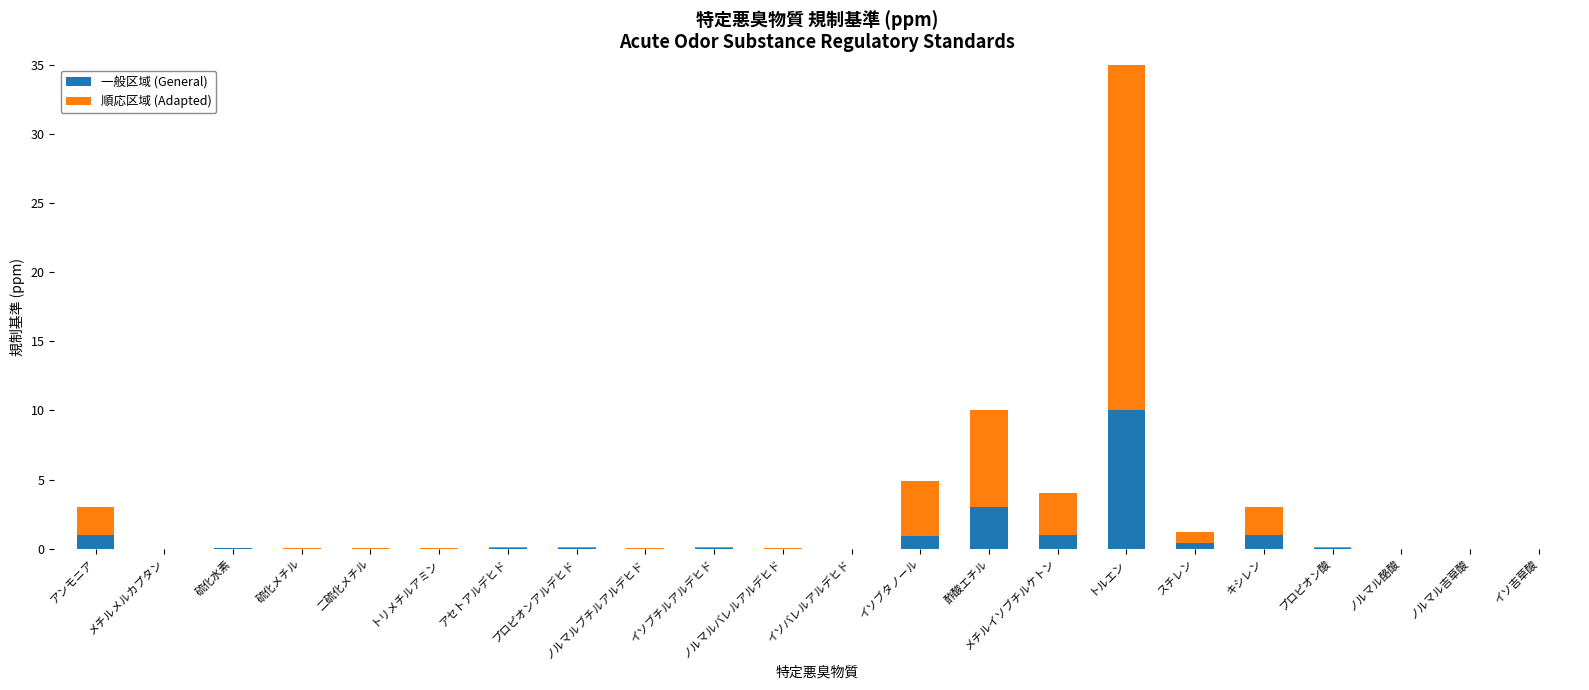

At which category is the sum across all series the highest?

トルエン